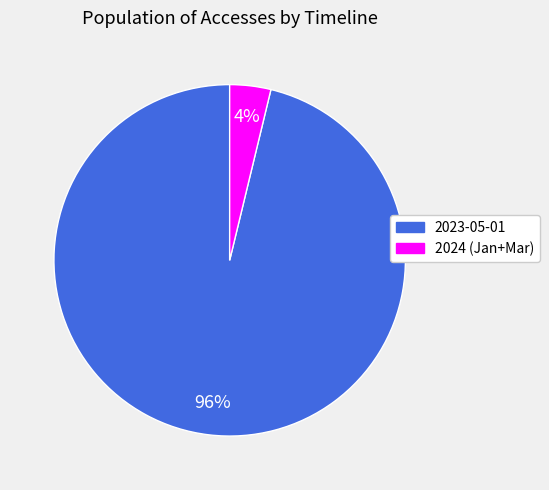

To the nearest percent, what is the difference between the largest and smallest slice percentages?

92%